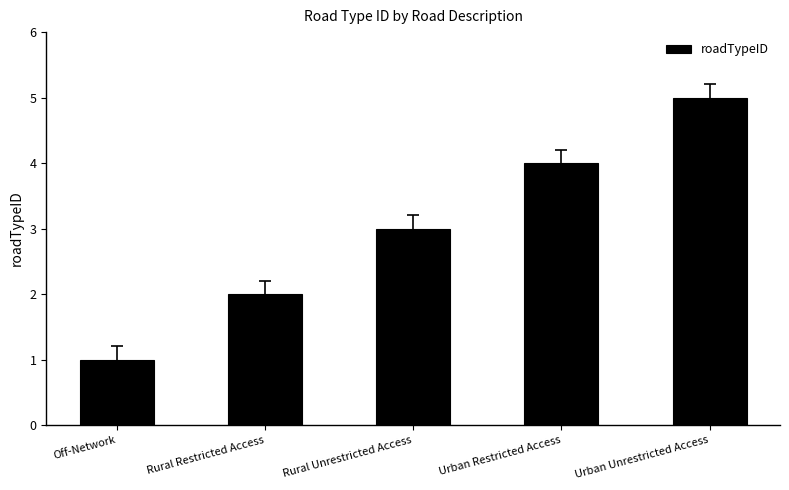

What is the change in value from Off-Network to Rural Unrestricted Access?

+2